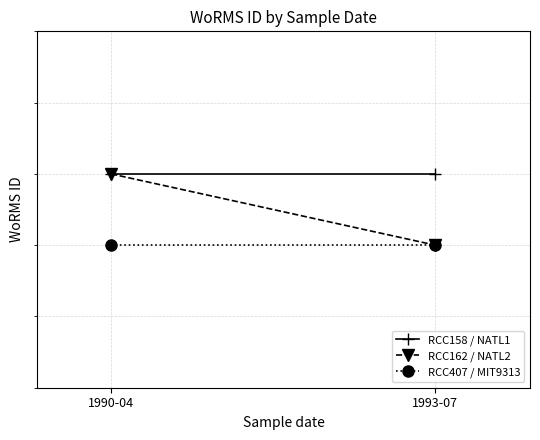

Reading left to right, list all the values displayed in this chart.

RCC158 / NATL1: 345516	345516
RCC162 / NATL2: 345516	345515
RCC407 / MIT9313: 345515	345515